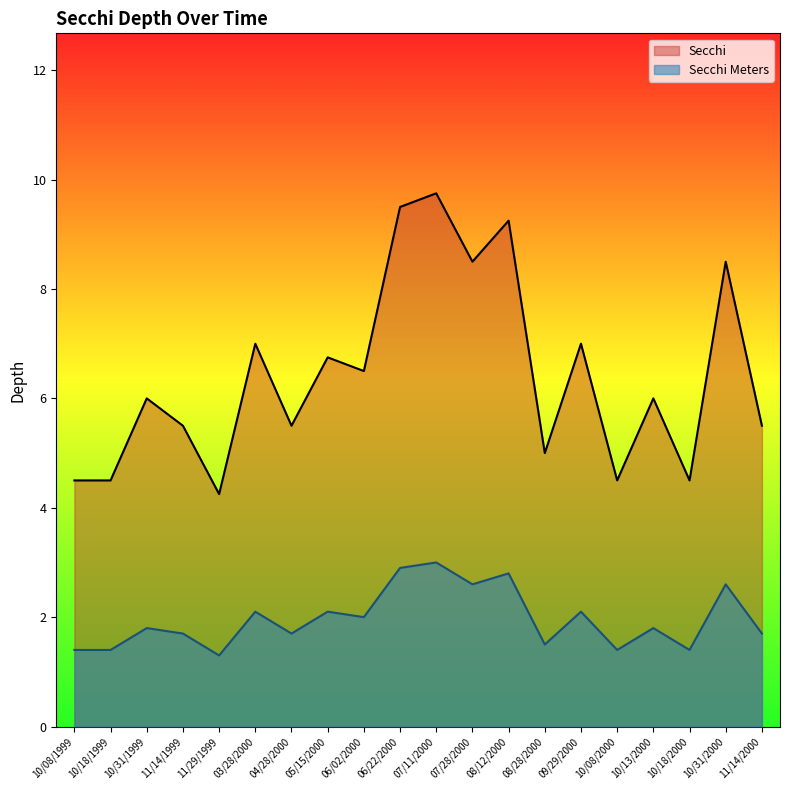

What is the label of the 17th point from the right?

11/14/1999